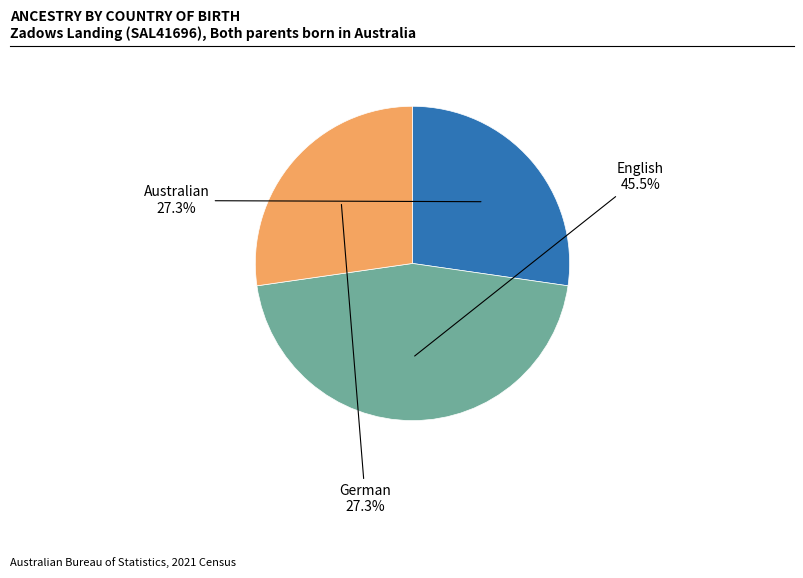

Does any single category account for the majority?

No